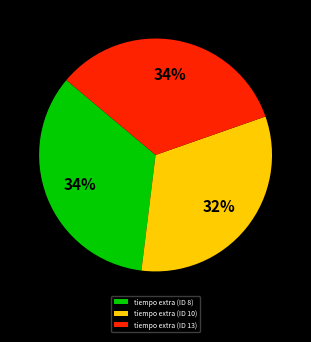

How many segments does this pie chart have?

3